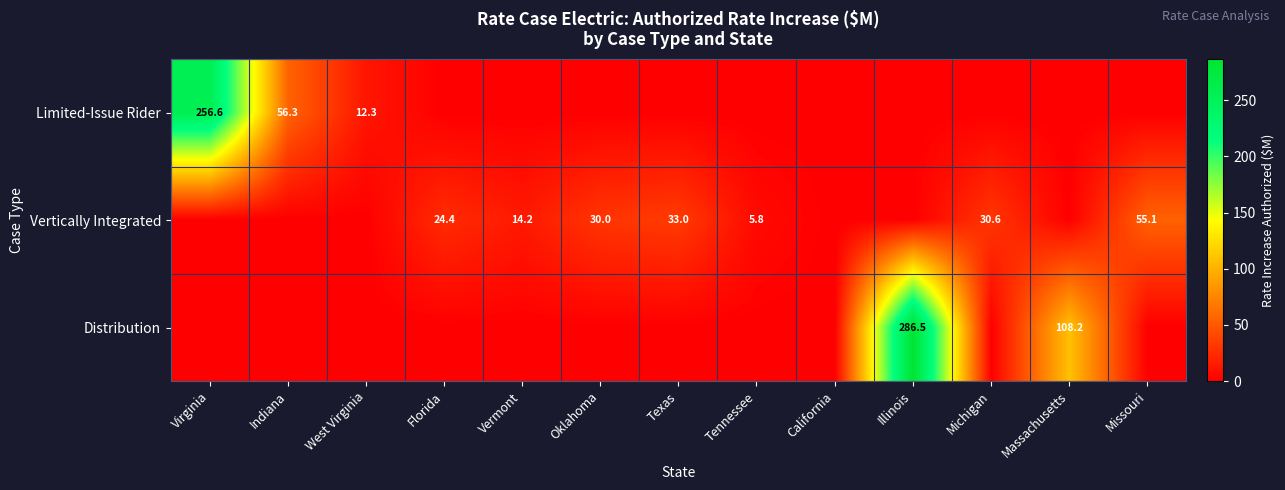

At which label is Distribution closest to 143?

Massachusetts